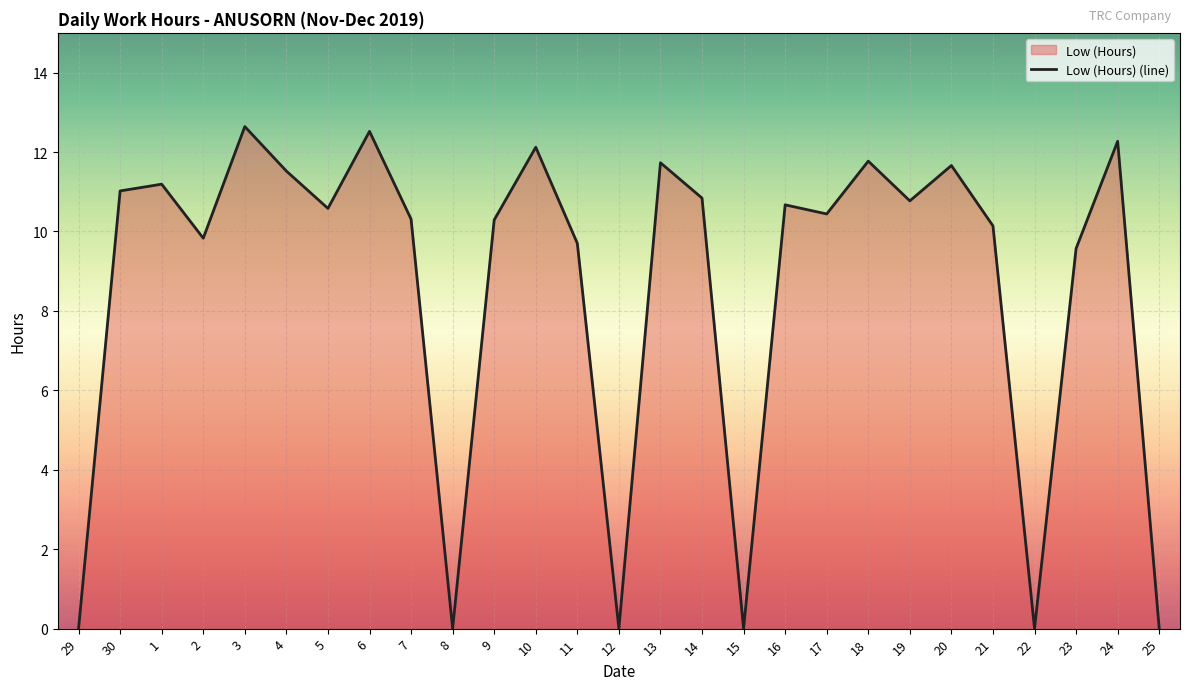

What is the maximum value shown in the chart?

12.6